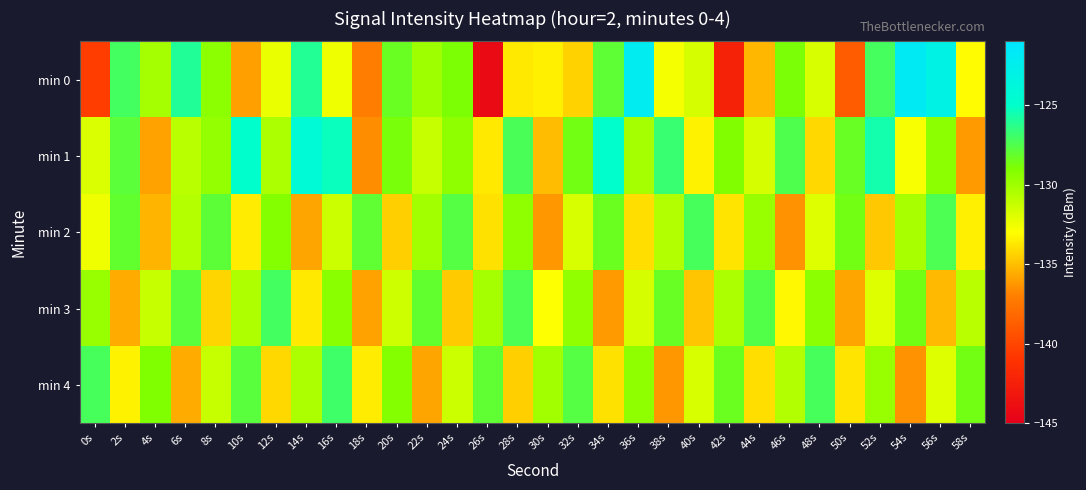

Which category has the highest value across all series?

54s